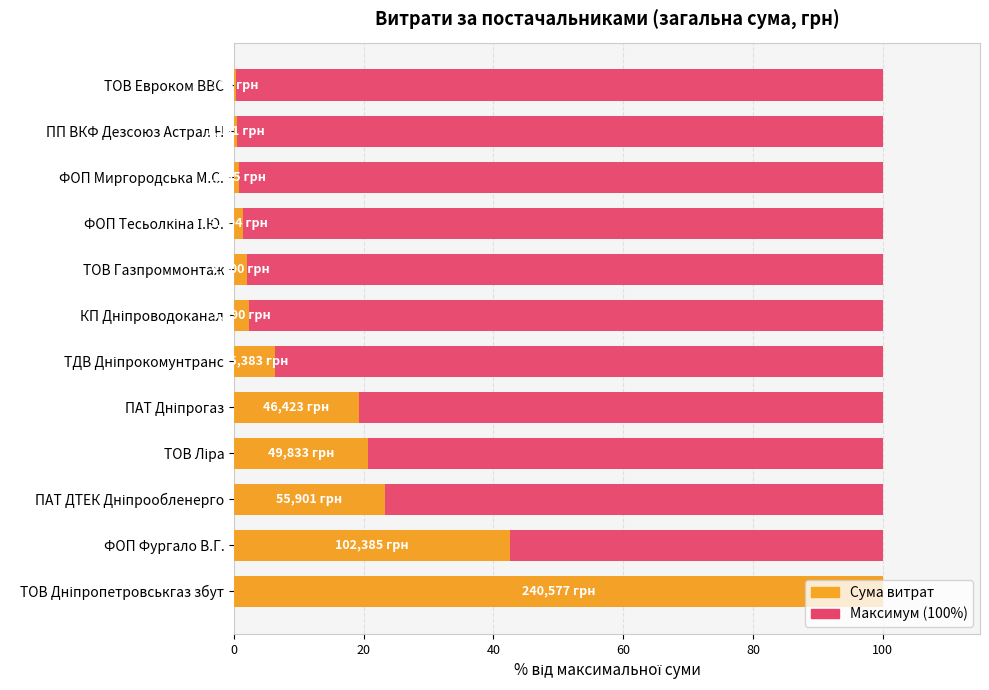

How many distinct data groups are displayed?

2